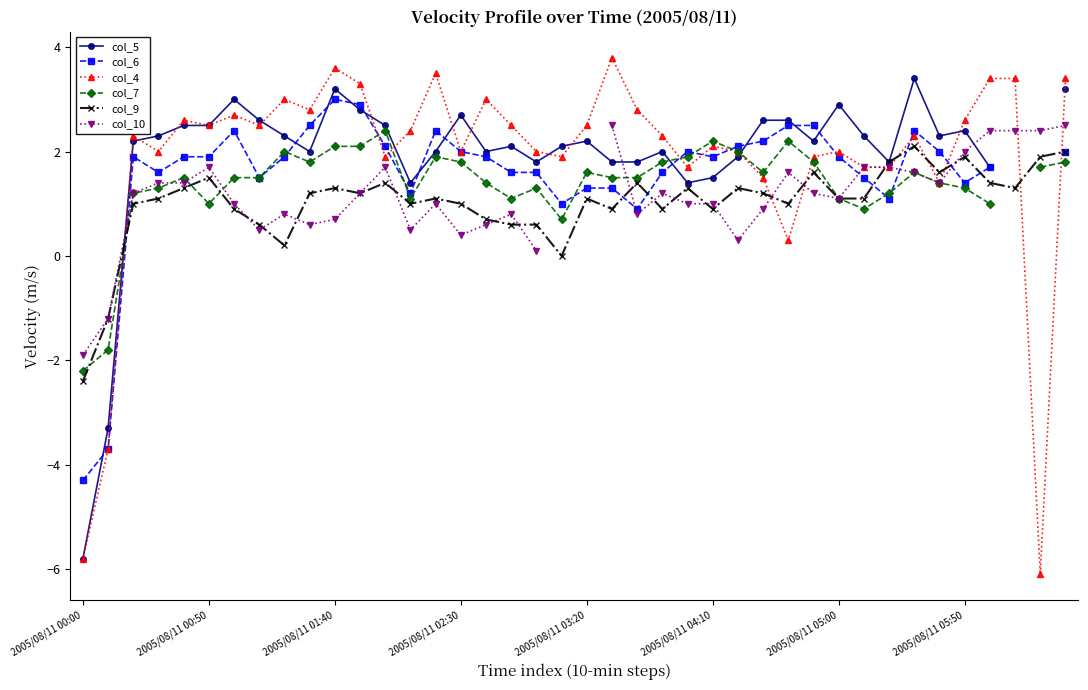

How many negative values does the col_9 series have?

2